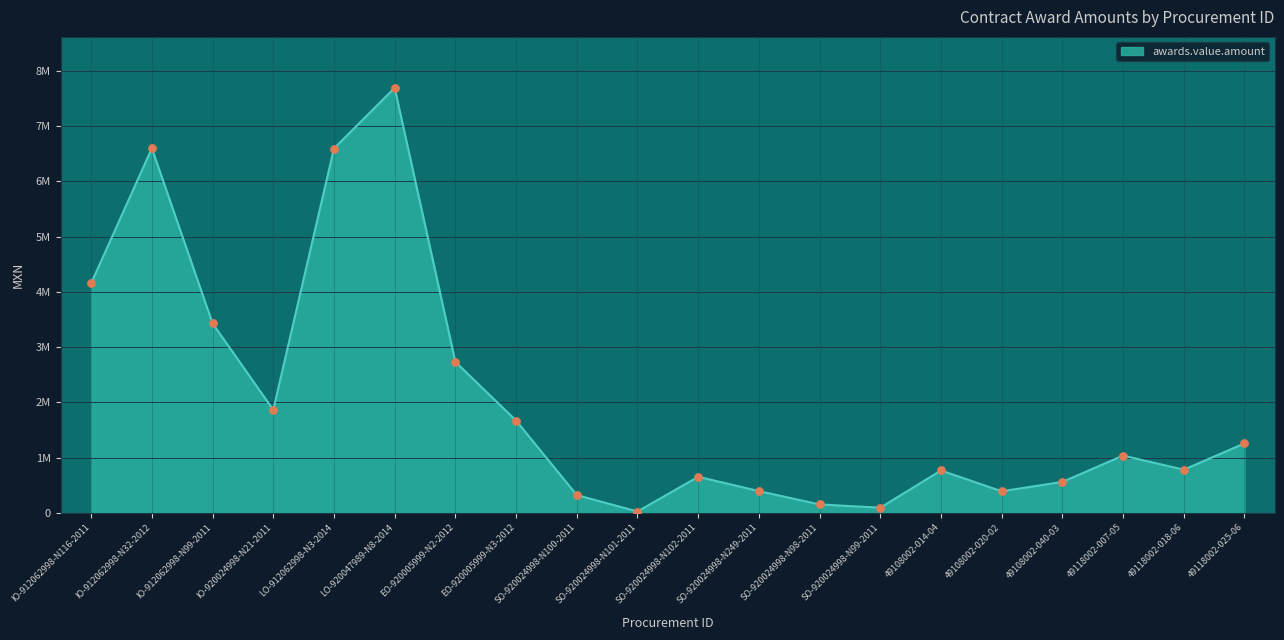

What is the change in value from IO-920024998-N21-2011 to 49118002-018-06?

-1082797.1